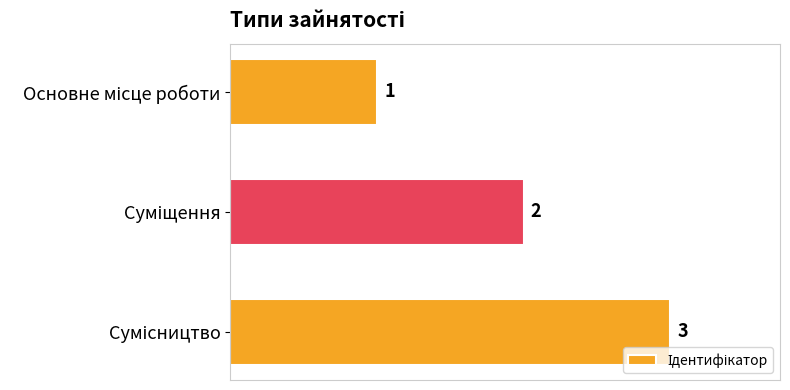

How many values are between 1 and 3?

3